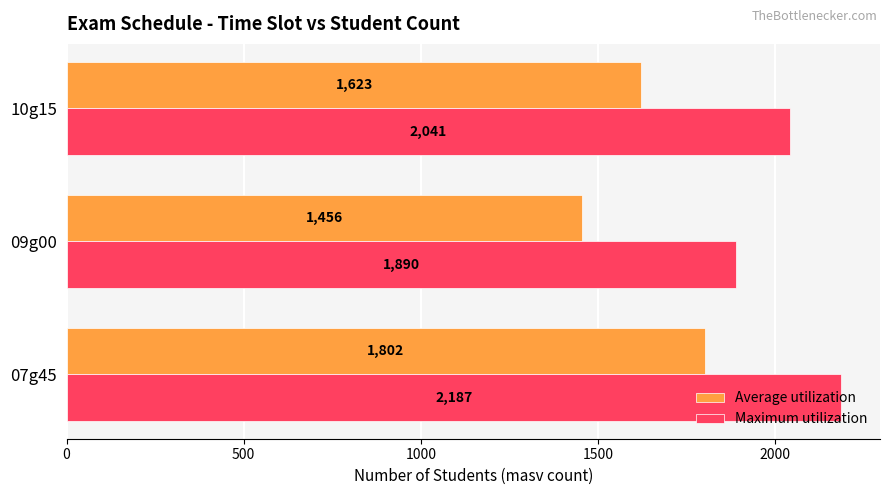

What are all the series names shown in the legend?

Average utilization, Maximum utilization